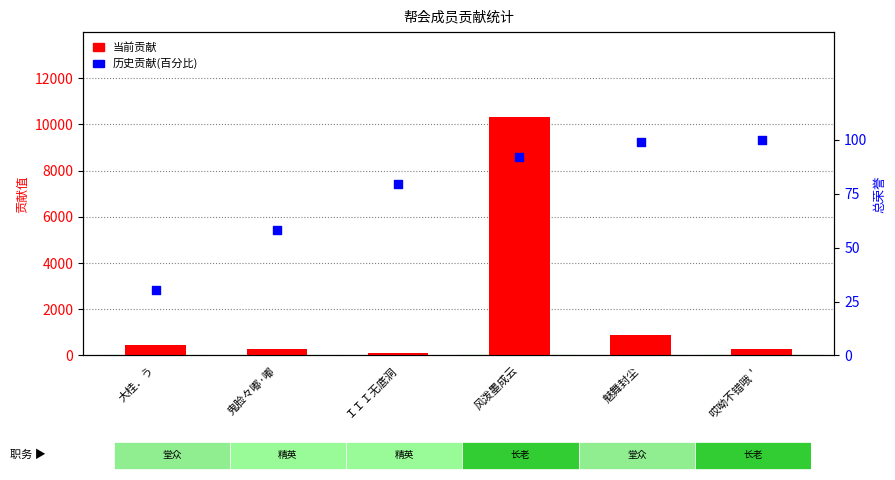

Which series has the largest Y range (max minus min)?

当前贡献